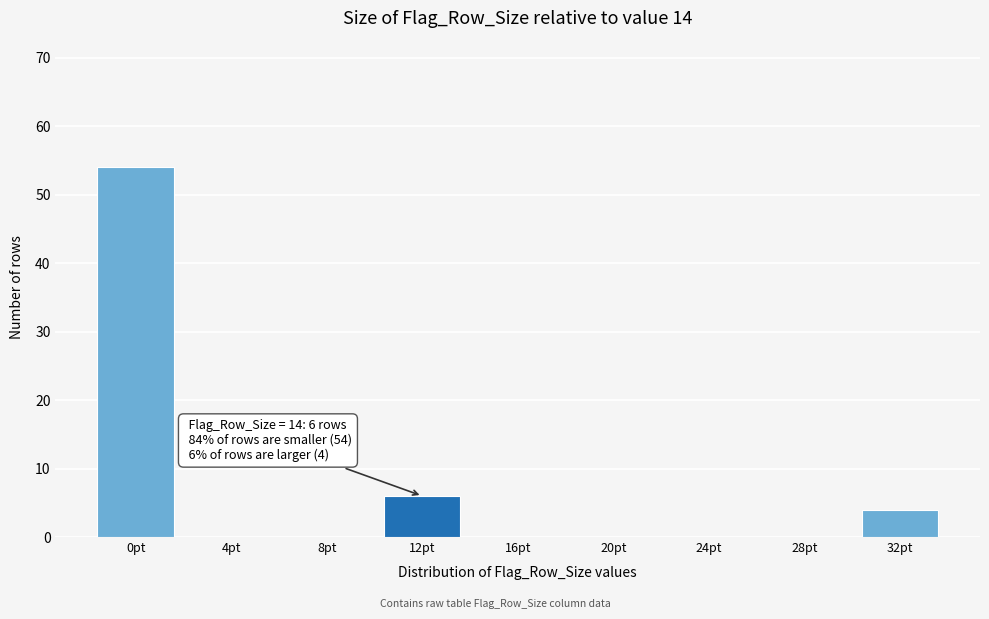

Reading left to right, what are all the values shown in this chart?

0pt=54	4pt=0	8pt=0	12pt=6	16pt=0	20pt=0	24pt=0	28pt=0	32pt=4